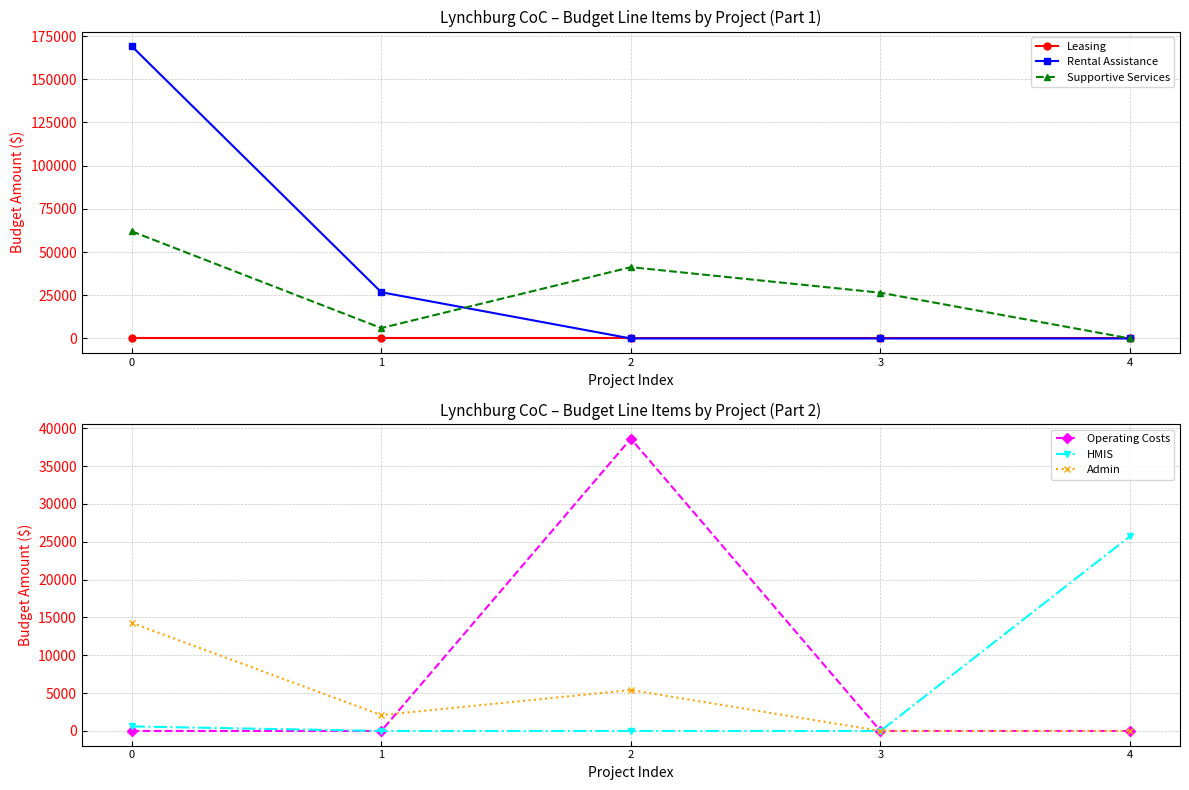

What is the value of the Admin point at the 2nd from the left?

2100